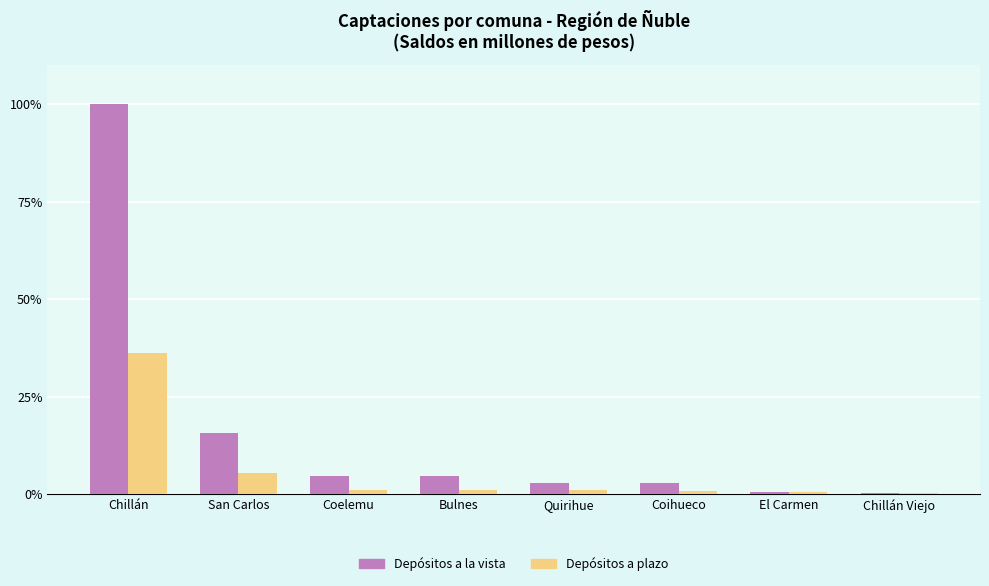

What is the greatest value displayed?

100.0